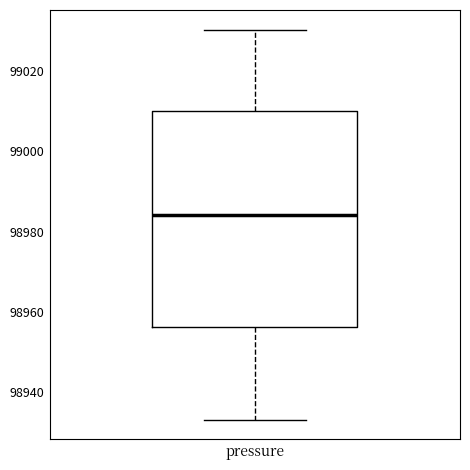

Read this box plot against the y-axis: the position of the median line, the range covered by the box, and the ends of both whiskers. The values are not printed on the chart, so give them approximately, as read against the axis.

median 98984, box 98956 to 99010, whiskers 98934 to 99030